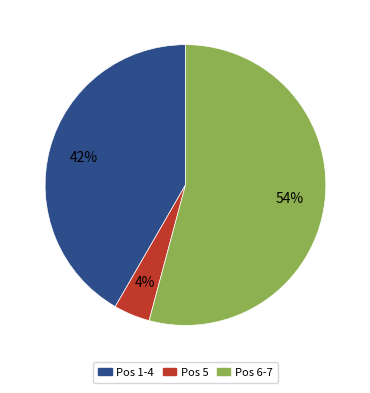

To the nearest percent, what is the difference between the largest and smallest slice percentages?

50%